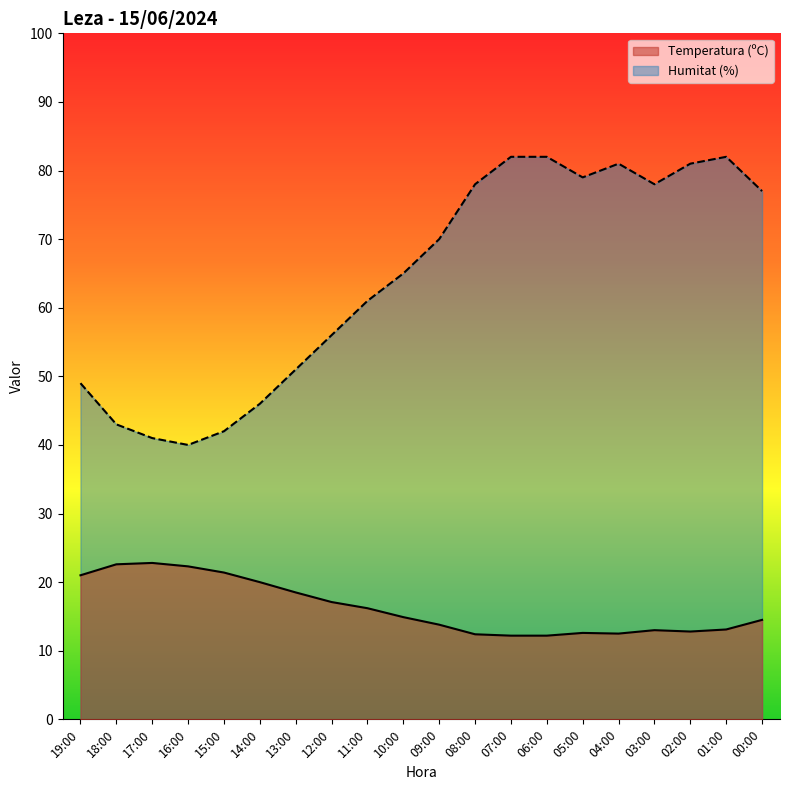

What is the label of the 11th point from the left?

09:00